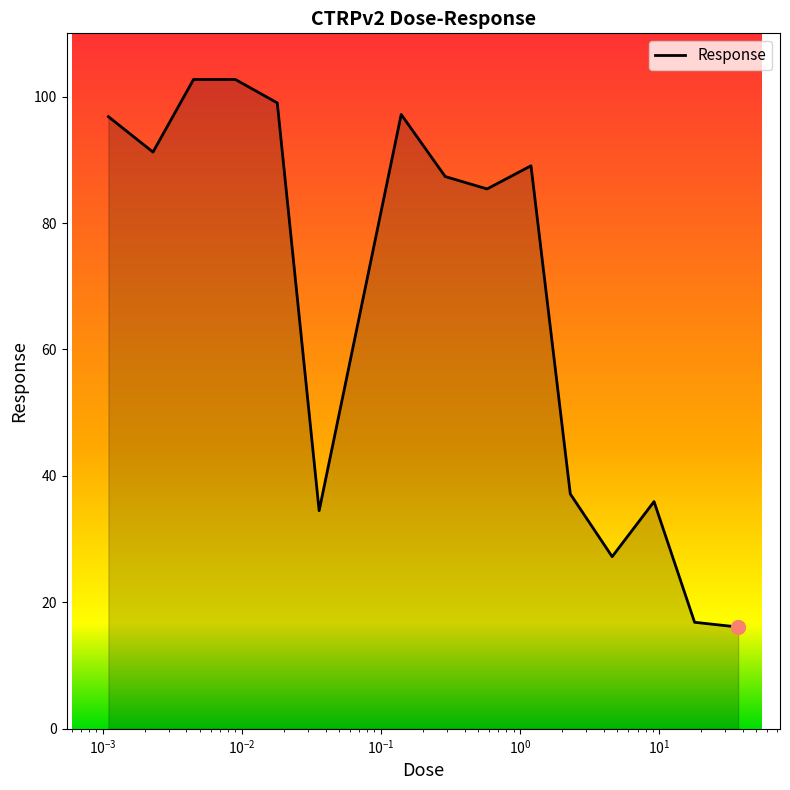

What is the difference between the maximum and minimum values?

86.6